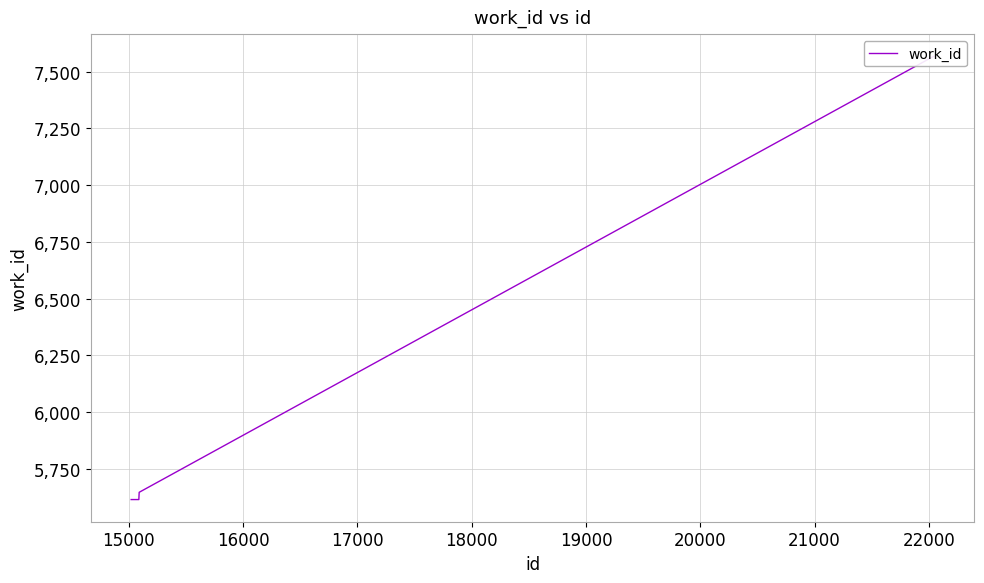

How many data points does each series have?

10